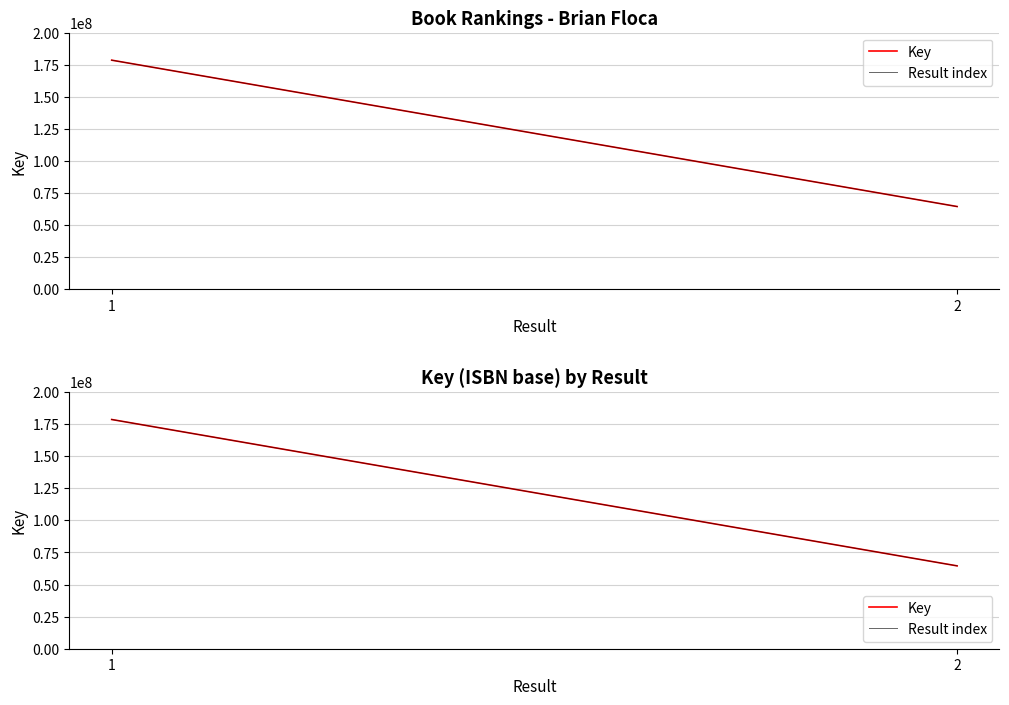

The Key series shows 64563133 at 2. True or false?

True